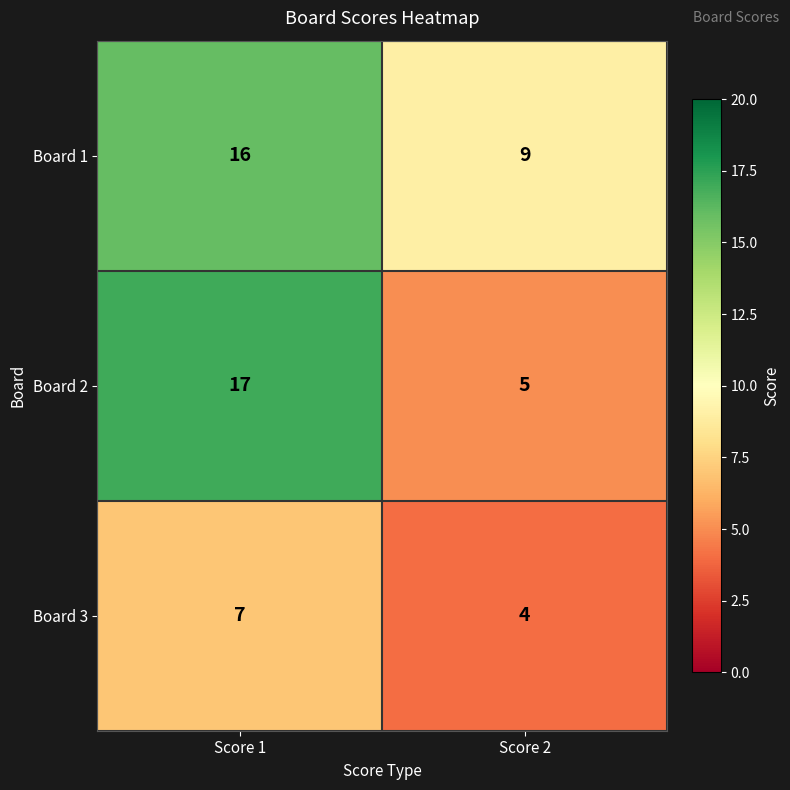

What is the sum of the Board 1 values at Score 1 and Score 2?

25